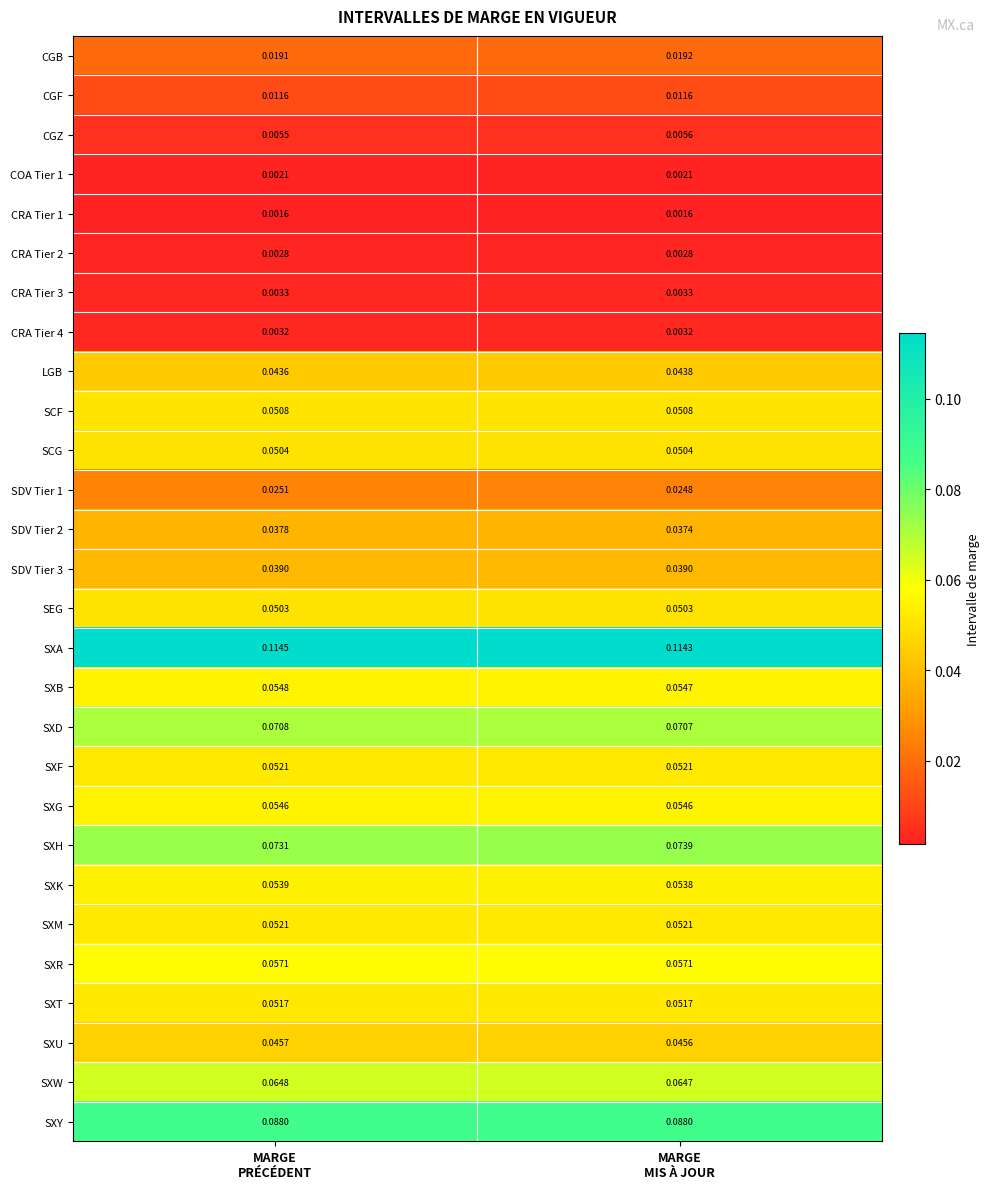

Which series has the largest range (max minus min)?

SXH